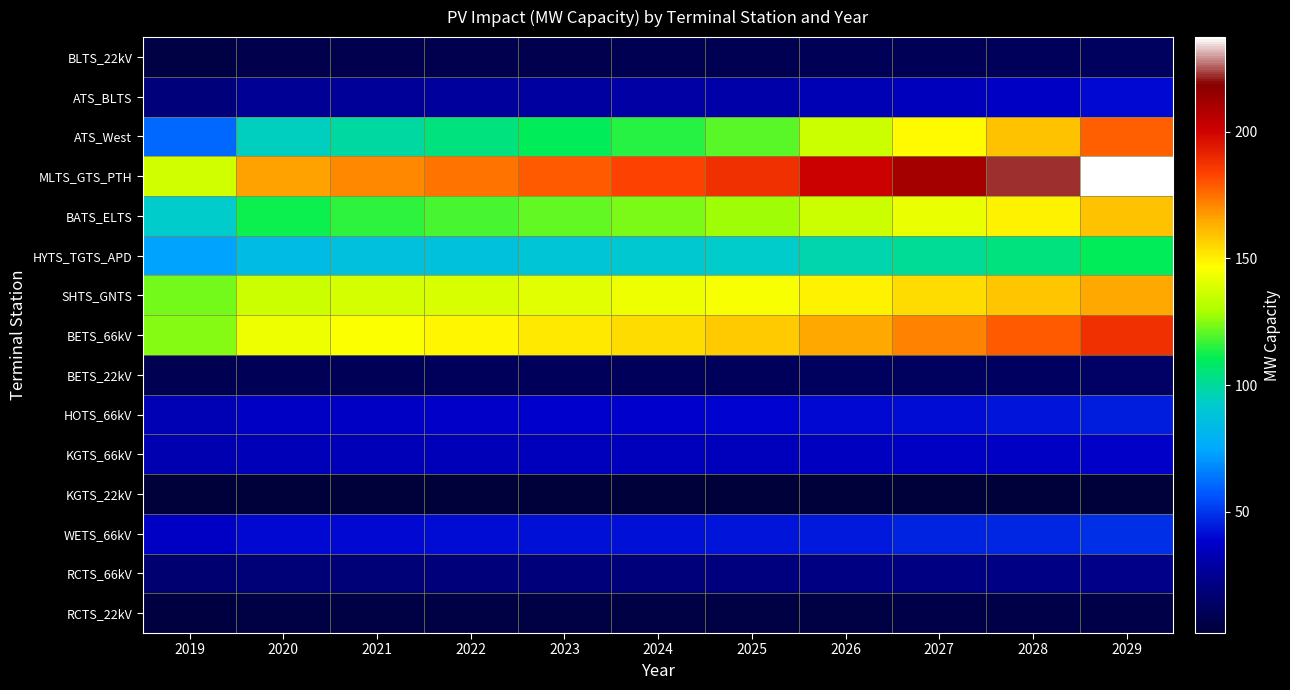

What is the smallest value displayed?

2.2